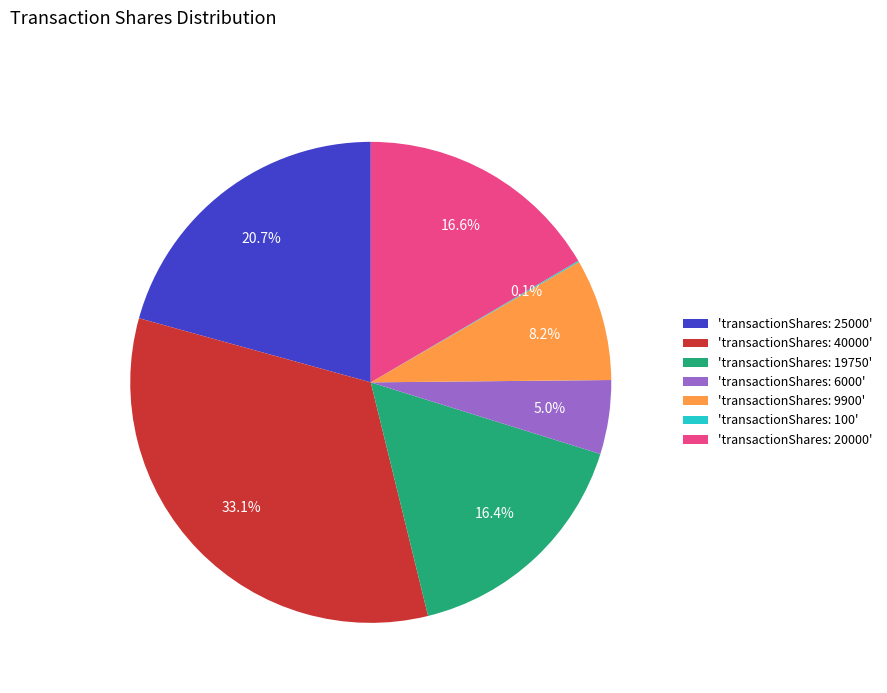

Combined, do 'transactionShares: 19750' and 'transactionShares: 40000' account for over 50%?

No